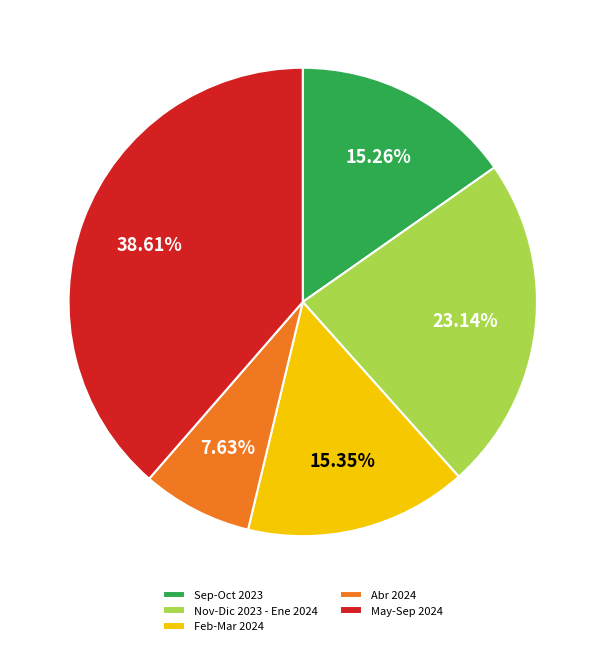

To the nearest percent, what is the average slice percentage?

20%